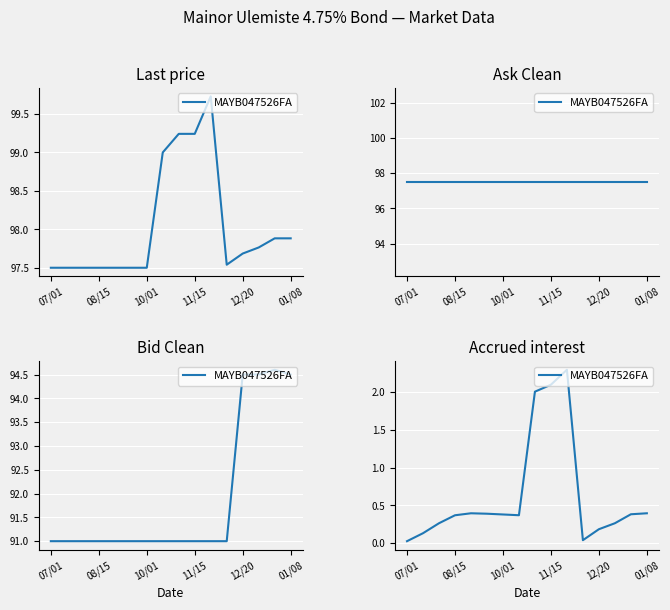

What is the value of the 4th point from the left?

0.4